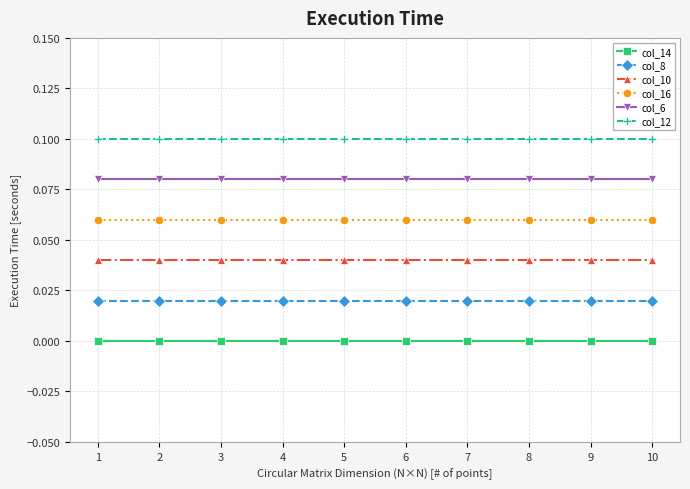

Is it true that col_6 equals 0.1 at 3?

True